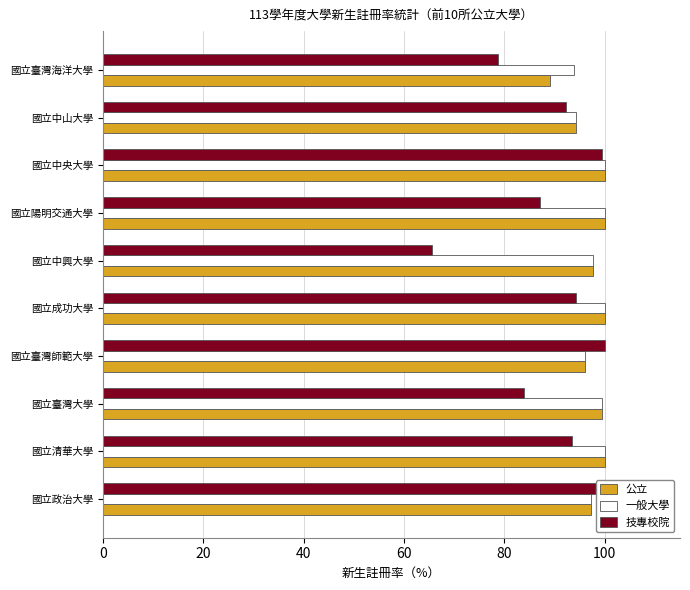

What is the total value across all series at 國立中山大學?

281.1